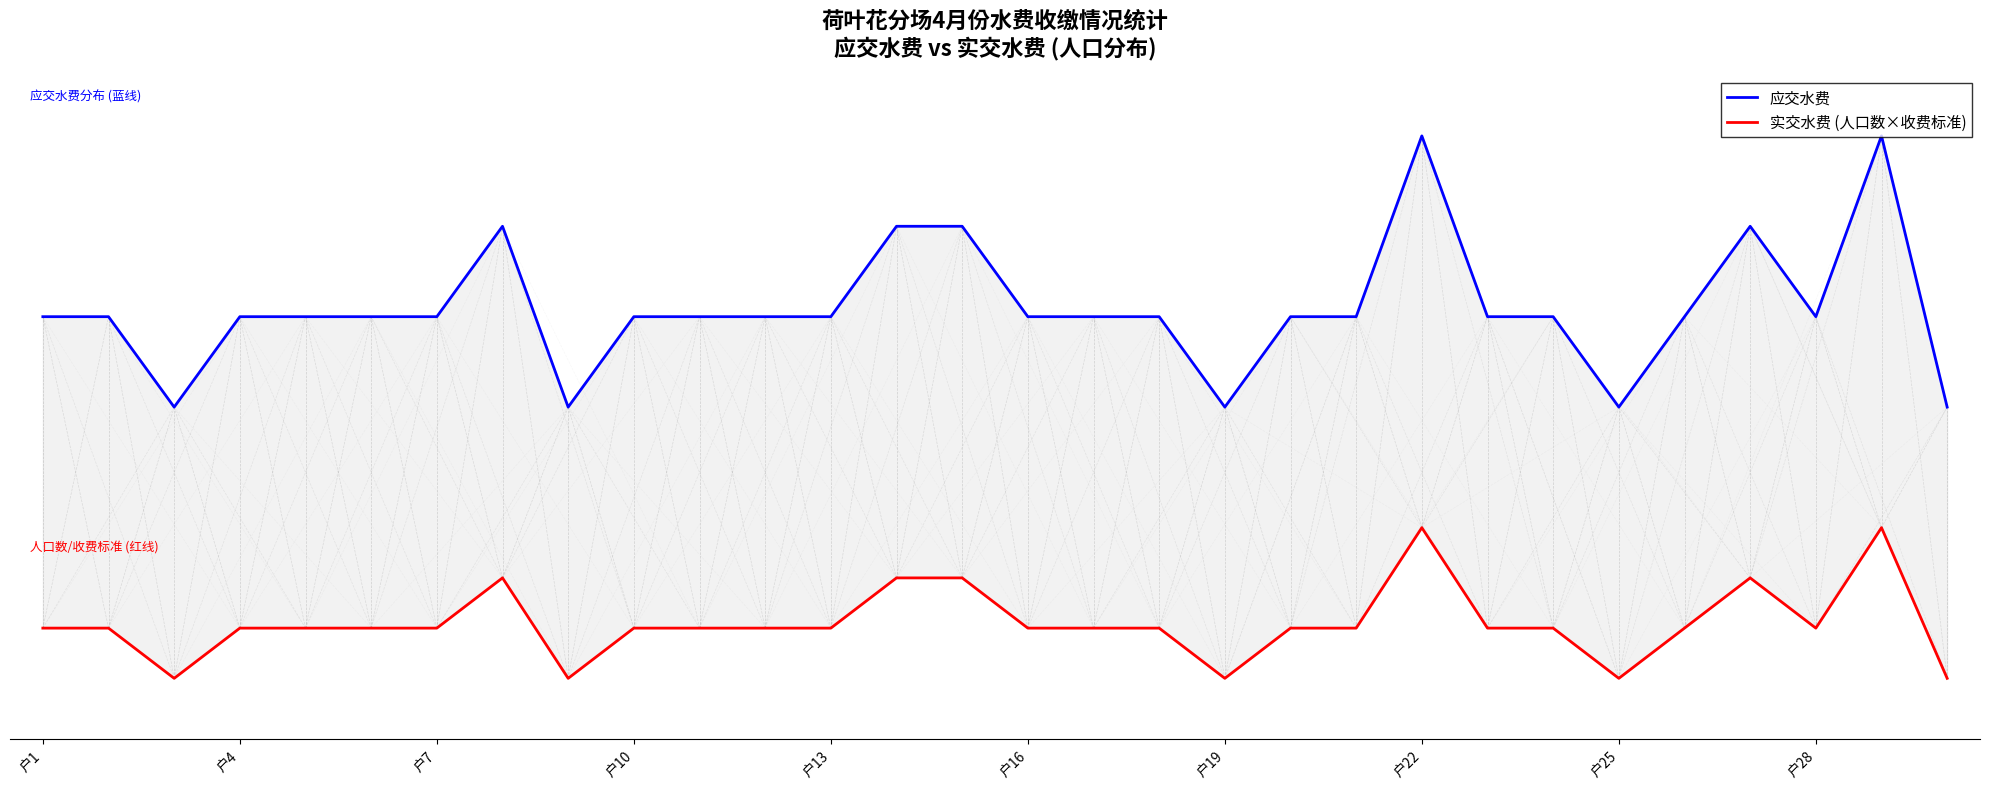

How many interior local valleys does the 应交水费 series have?

5